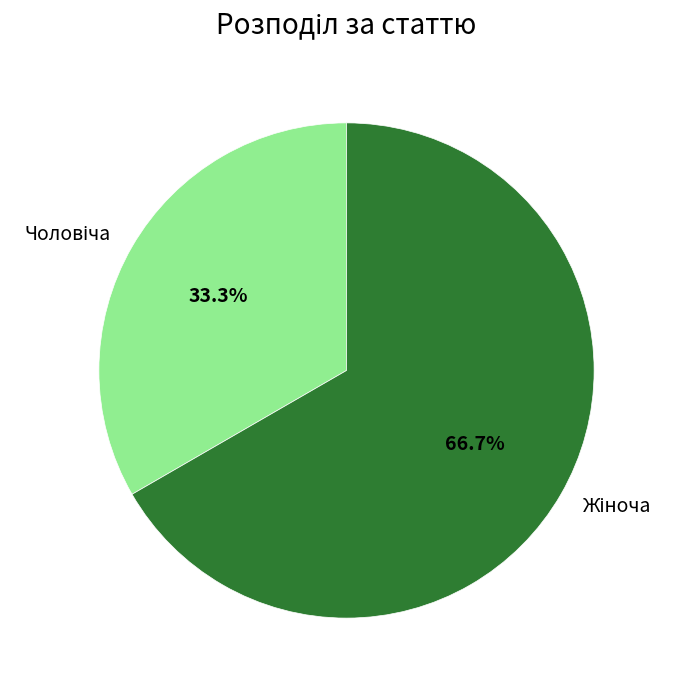

Is there a majority slice in this chart?

Yes